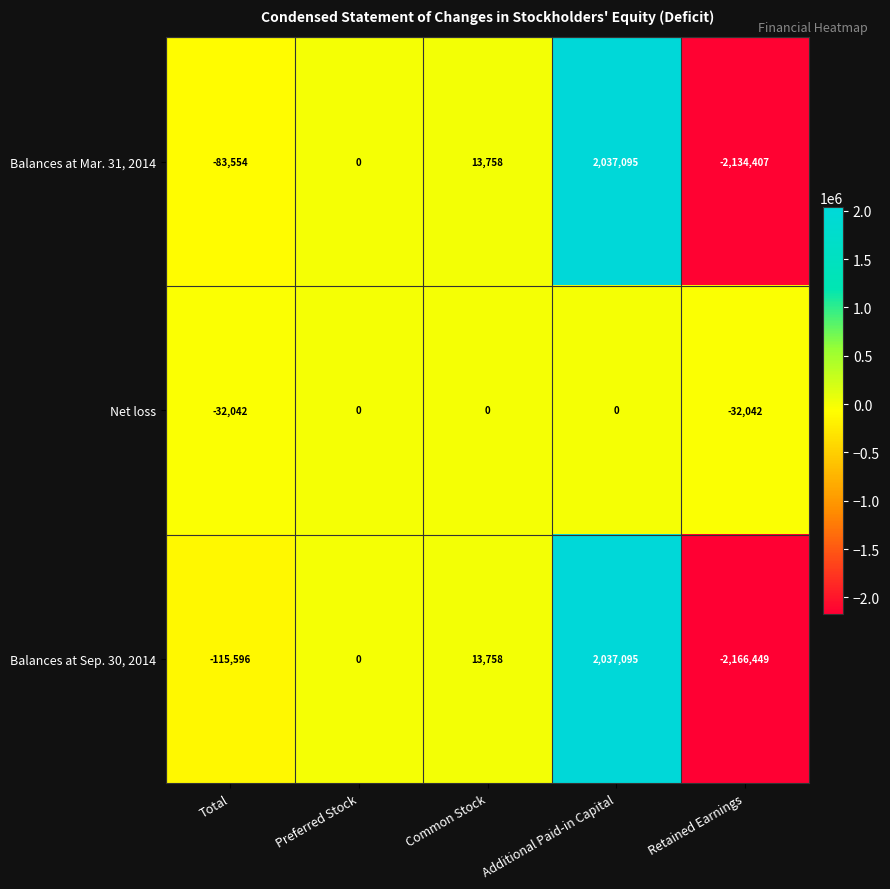

At which category does the chart reach its peak across all series?

Additional Paid-in Capital